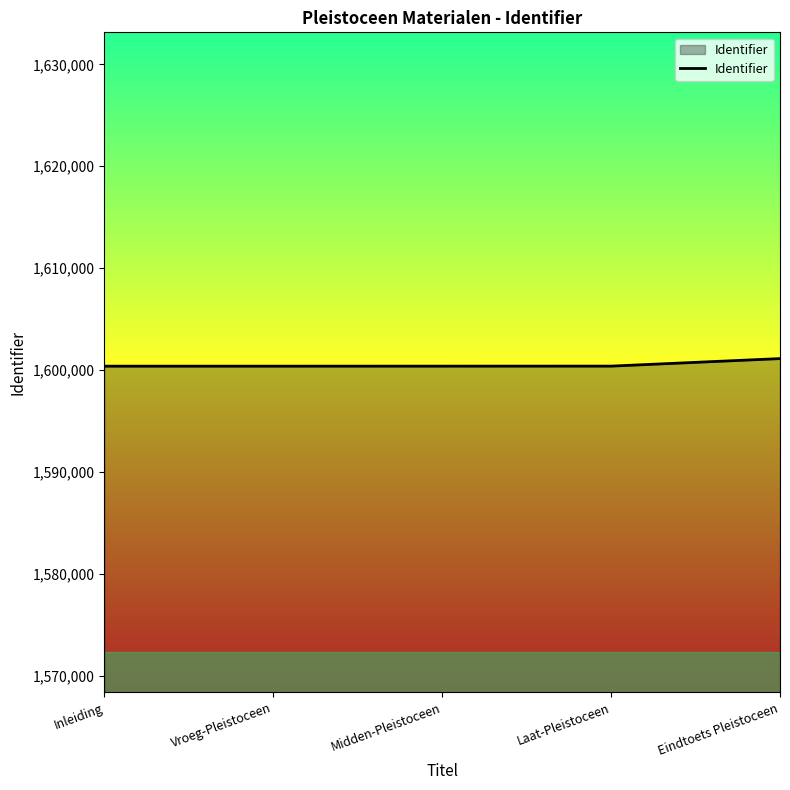

What is the ratio of the value at Midden-Pleistoceen to the value at Laat-Pleistoceen?

1.0